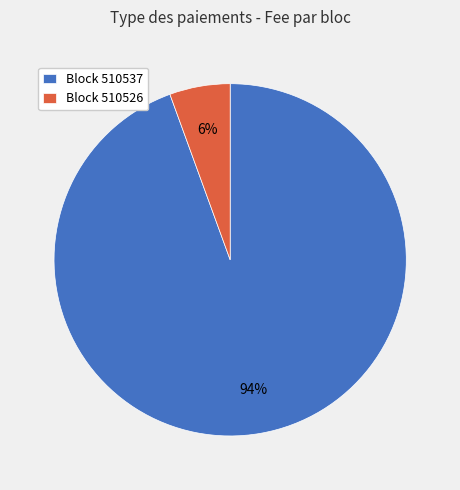

To the nearest percent, what is the average slice percentage?

50%